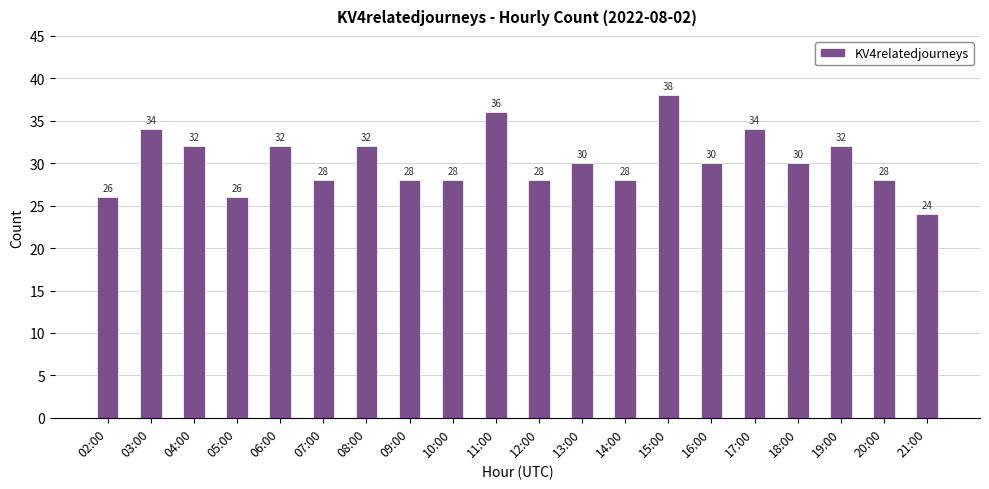

Does the chart contain any negative values?

No